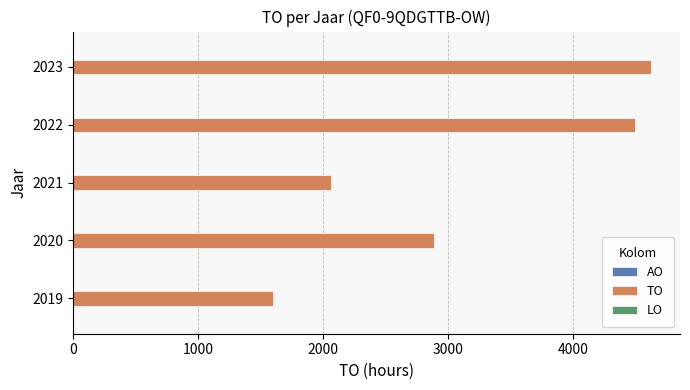

What is the change in value from 2019 to 2023?

+3023